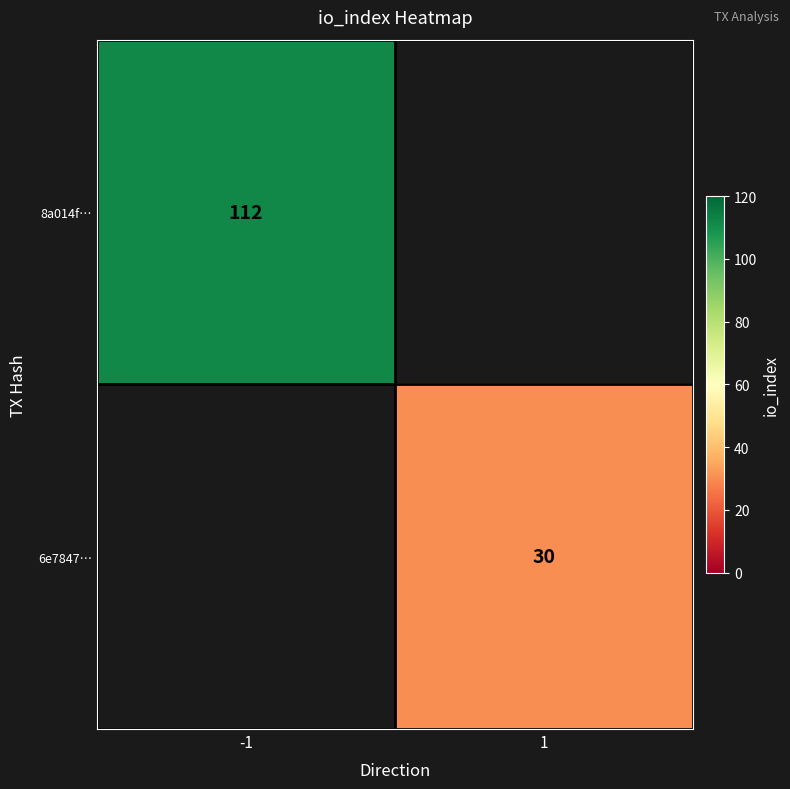

Is it true that 8a014f… equals 155 at -1?

False